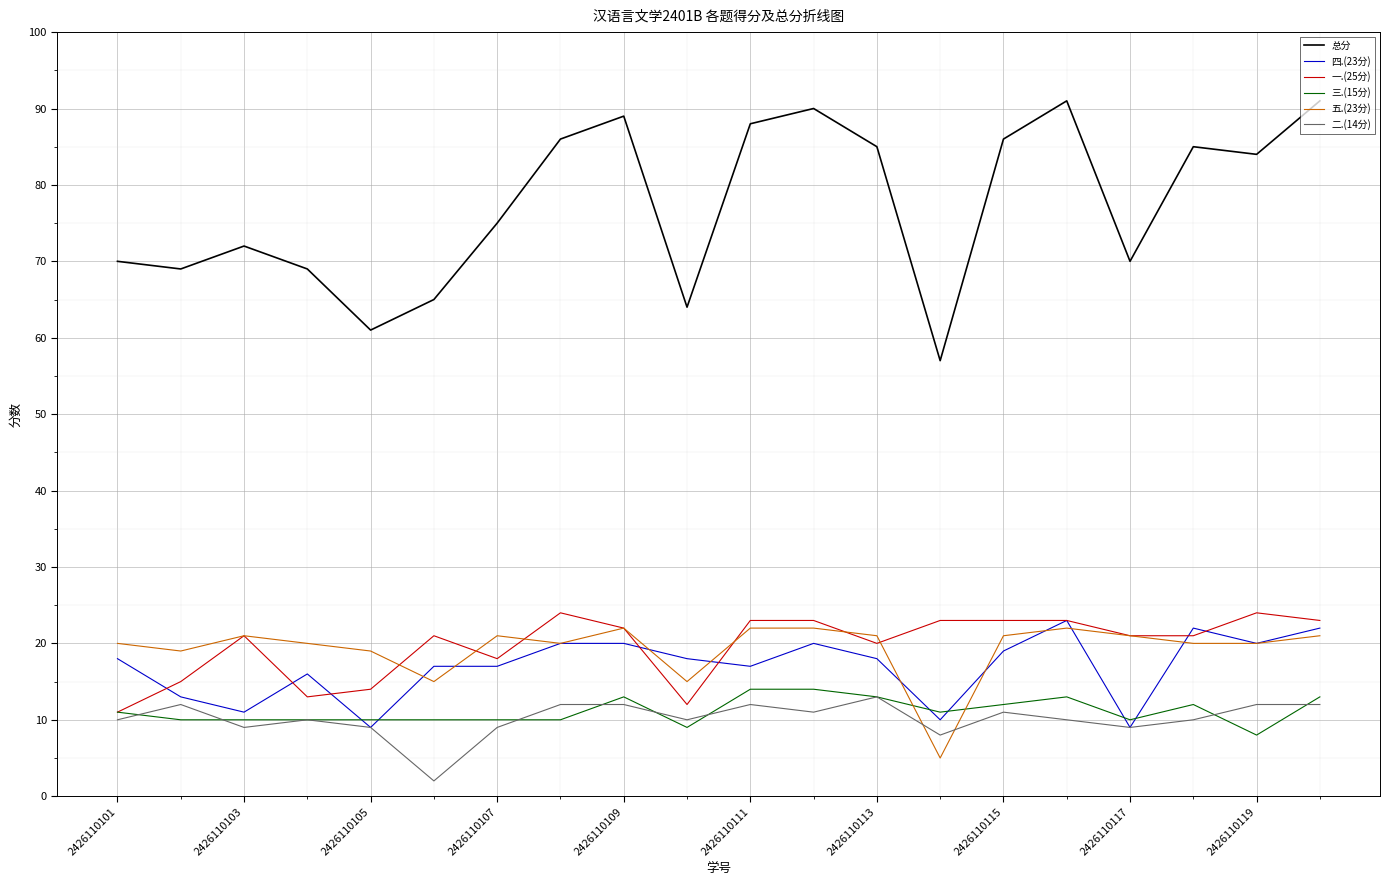

What is the maximum value shown in the chart?

91